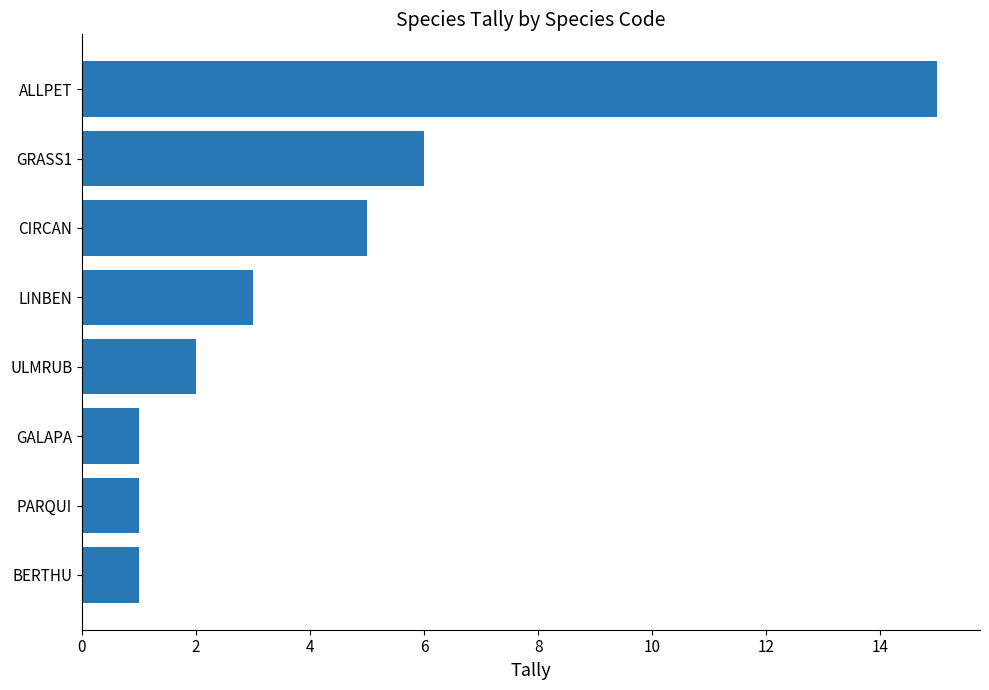

How many categories are shown in the chart?

8